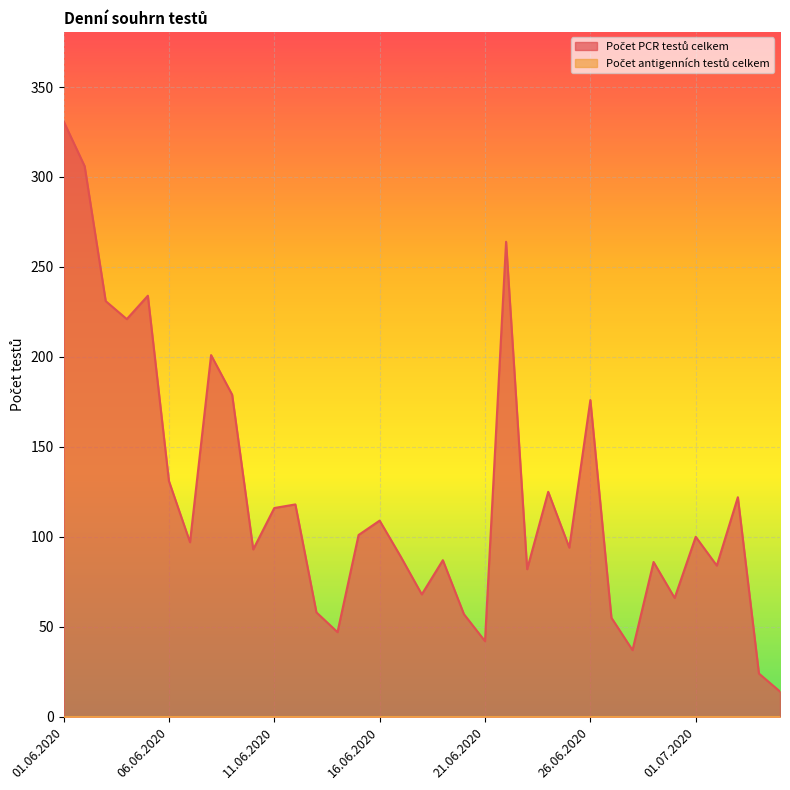

What is the maximum value shown in the chart?

331